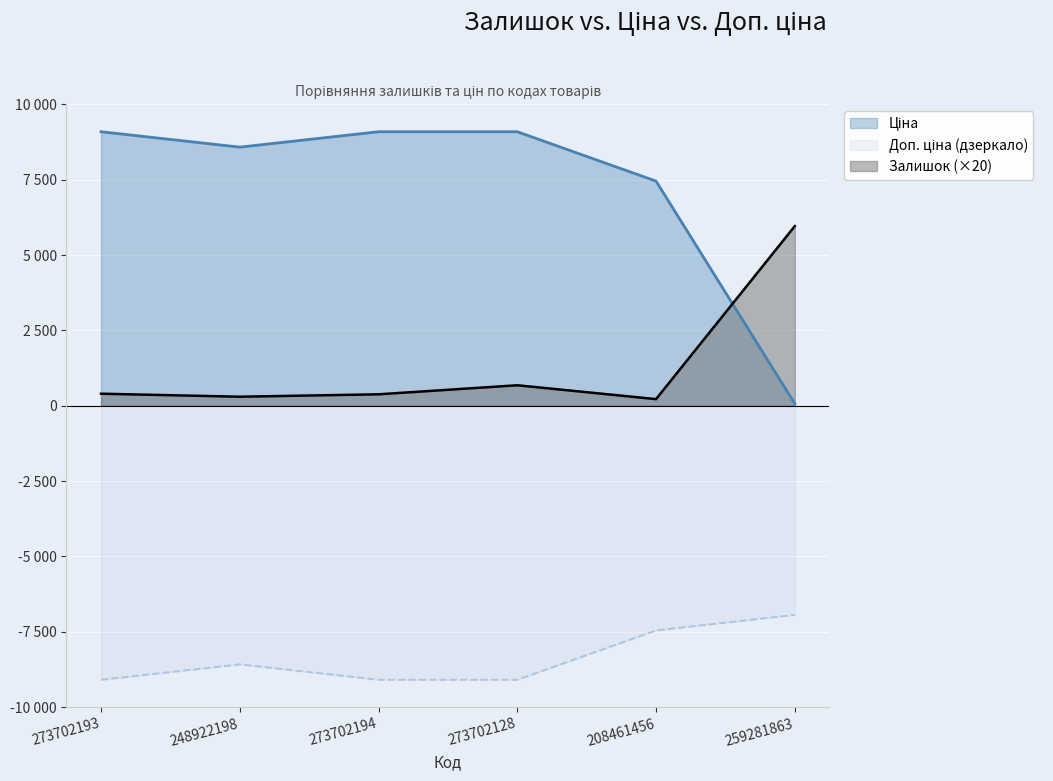

In Доп. ціна, how many points are higher than both neighbors (excluding endpoints)?

1